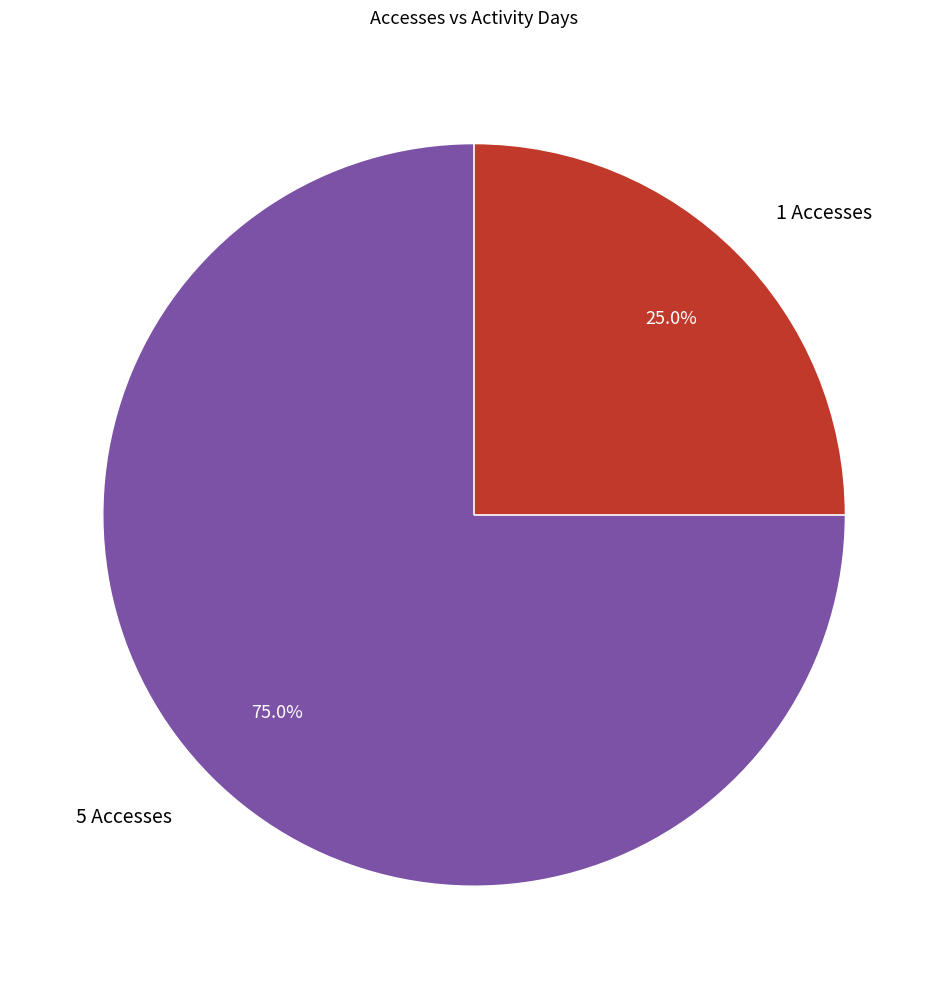

The 1 Accesses slice represents 25% of the pie. True or false?

True